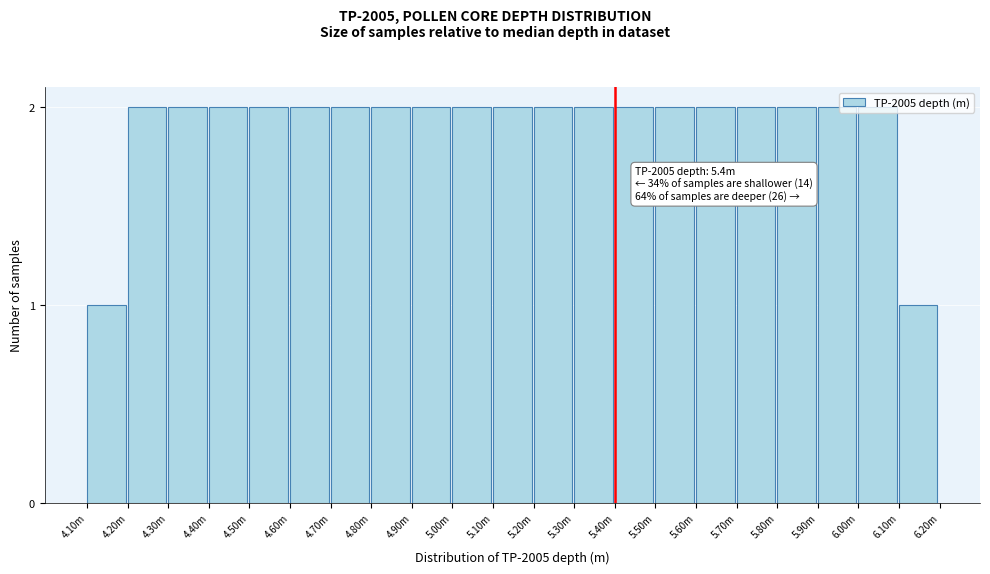

What is the sum of the values at 5.40m and 6.10m?

3